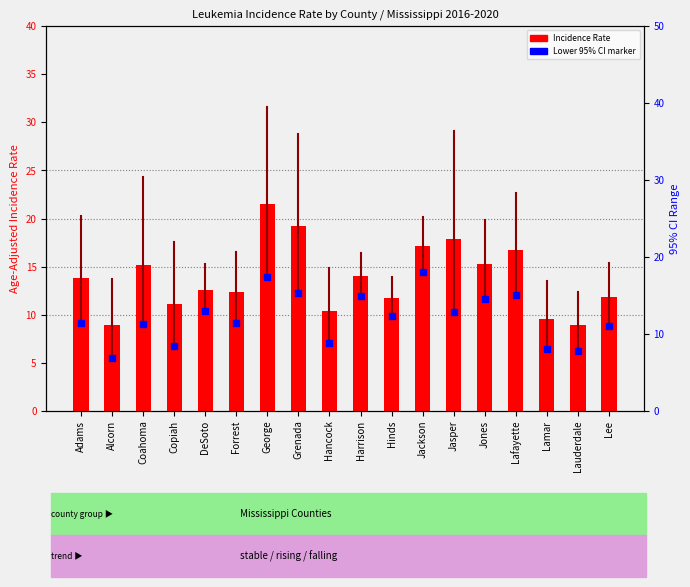

Which series has the largest total across all categories?

Age-Adjusted Incidence Rate